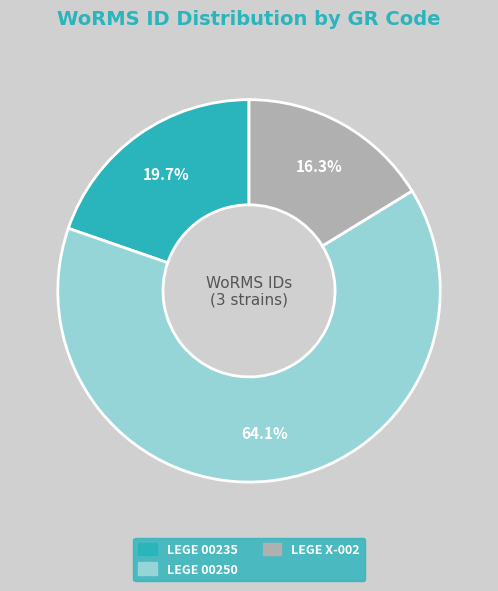

To the nearest percent, what is the difference between the largest and smallest slice percentages?

48%